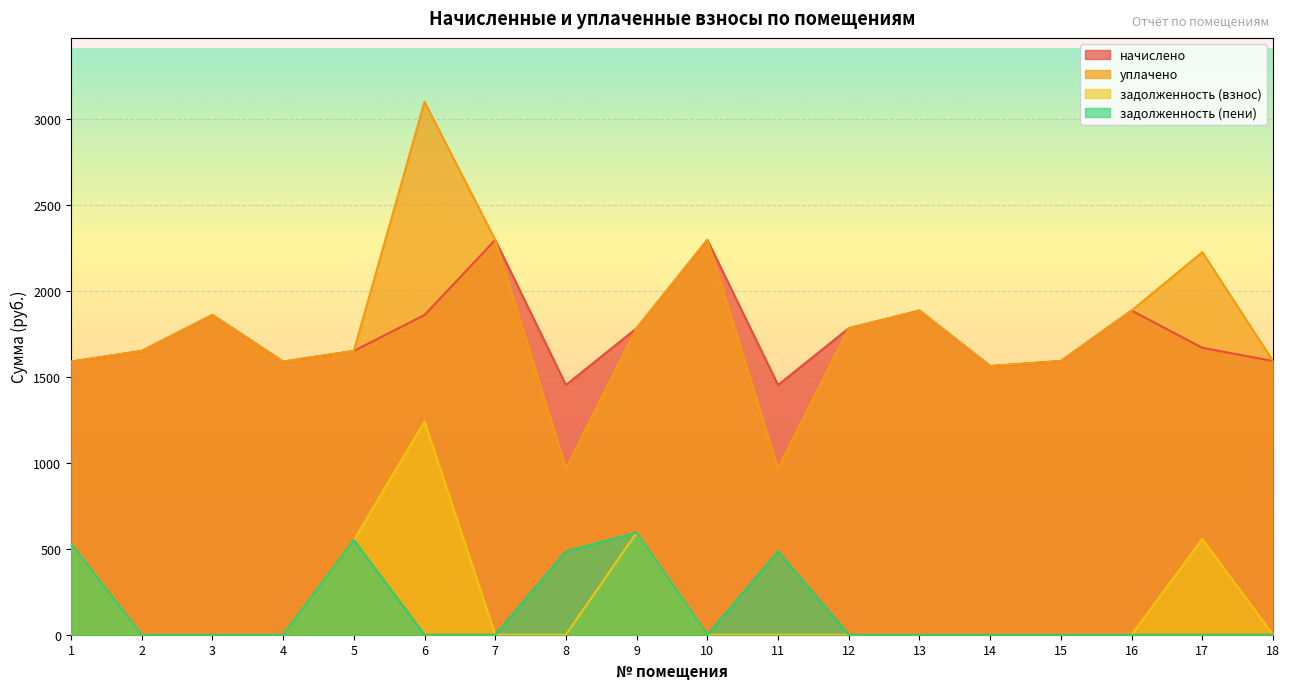

What is the sum of all начислено values?

31428.6